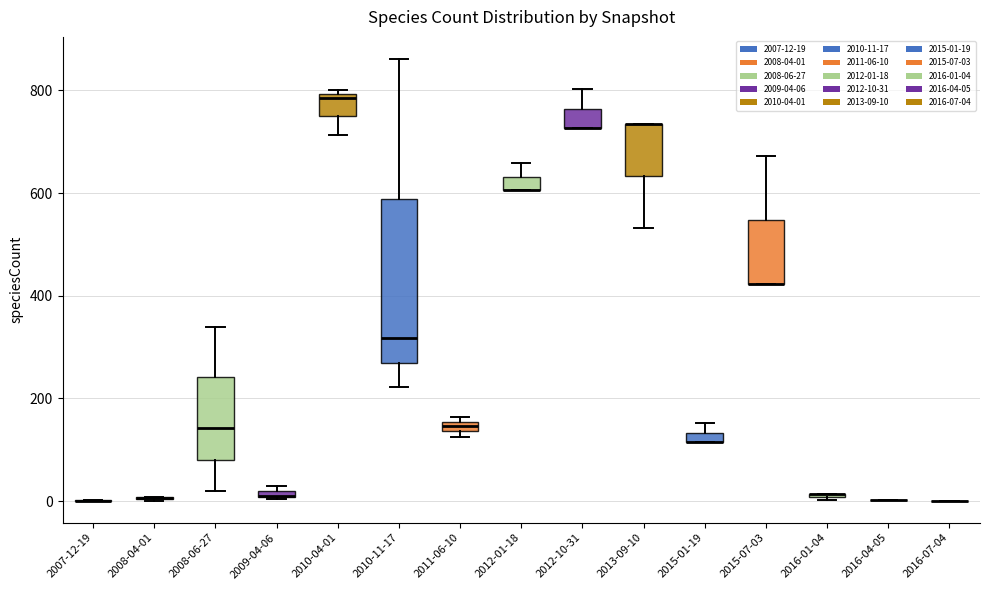

Comparing the boxes themselves (not the whiskers), which one is the tallest?

2010-11-17